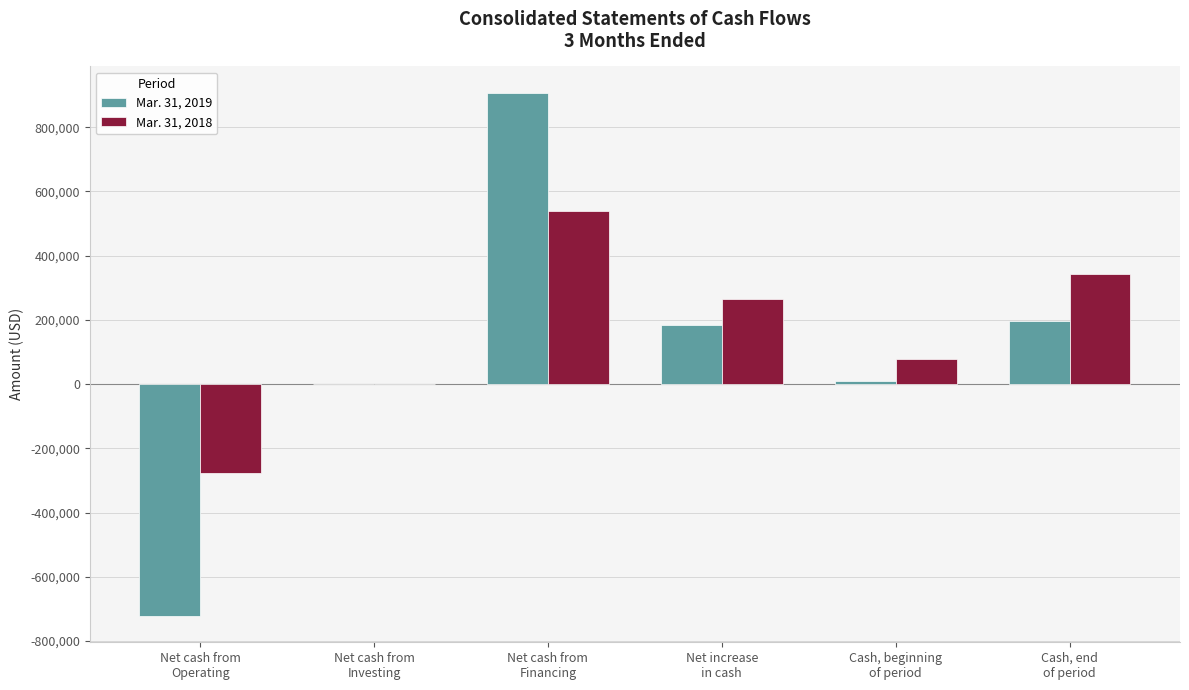

What is the maximum value shown in the chart?

907909